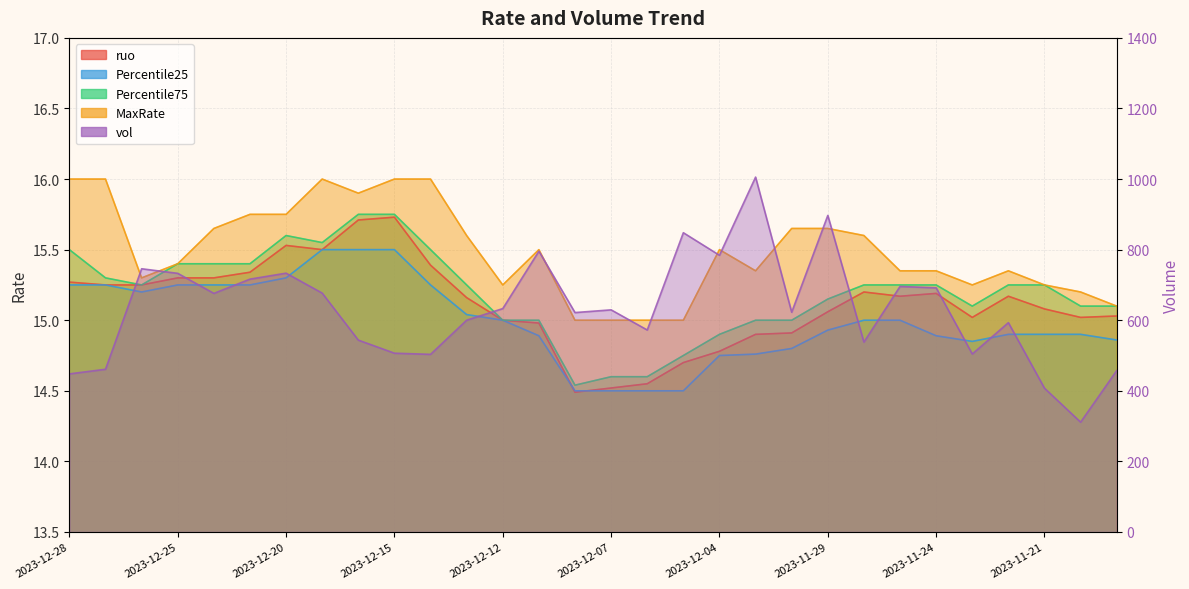

Where is the first local minimum for Percentile25?

2023-12-26